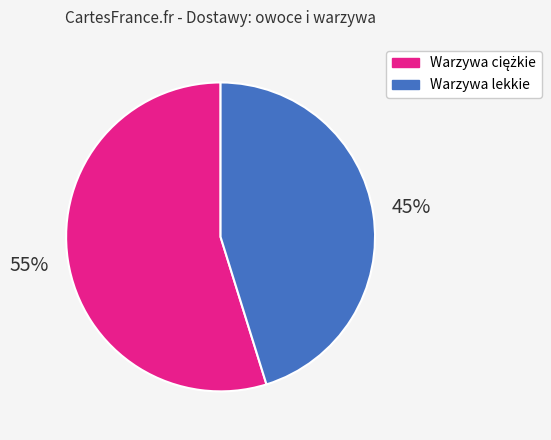

Is it true that Warzywa lekkie is 53% of the pie?

False